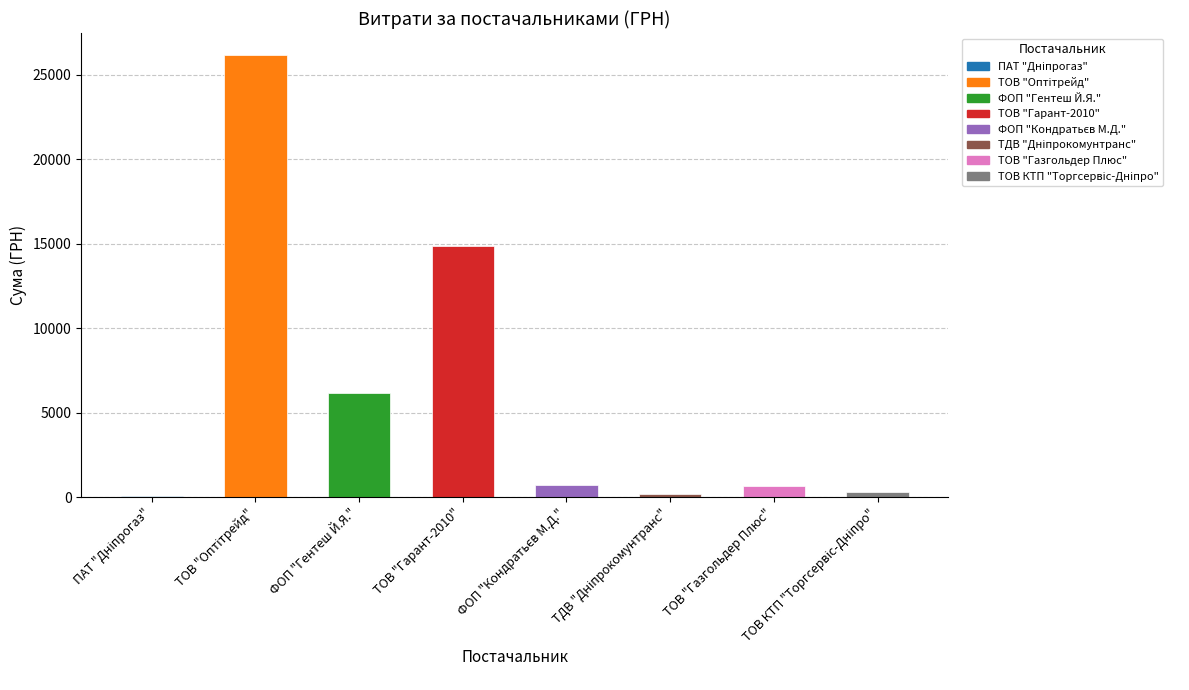

What is the difference between the values at ТОВ "Газгольдер Плюс" and ФОП "Гентеш Й.Я."?

5479.0